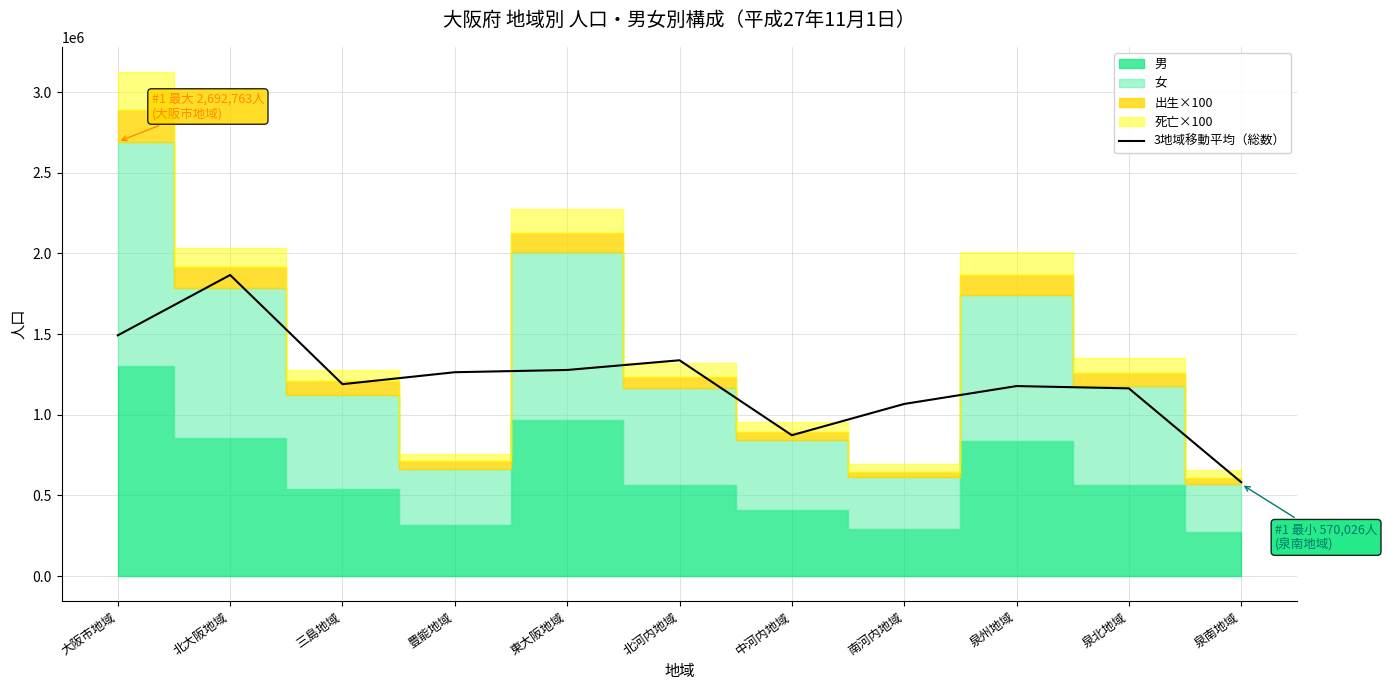

Which category has the highest value in the 3地域移動平均（総数） series?

北大阪地域